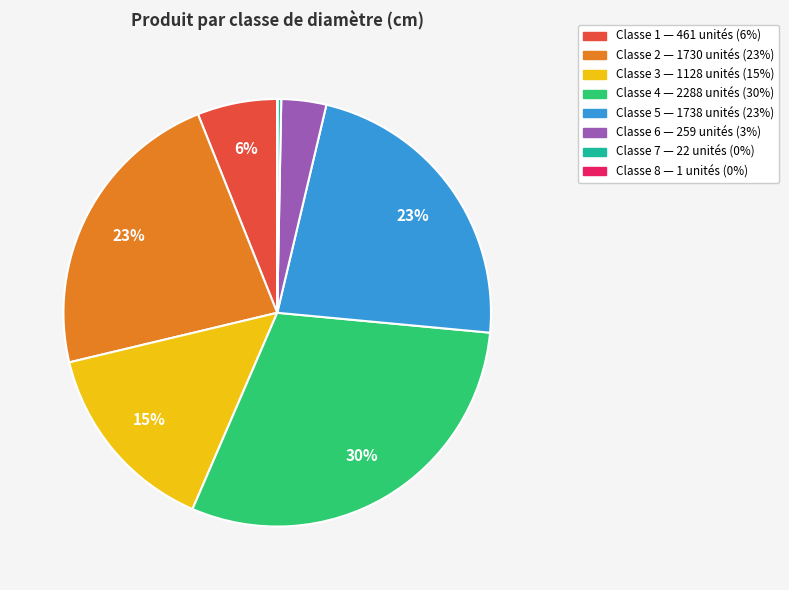

To the nearest percent, what is the difference between the largest and smallest slice percentages?

30%